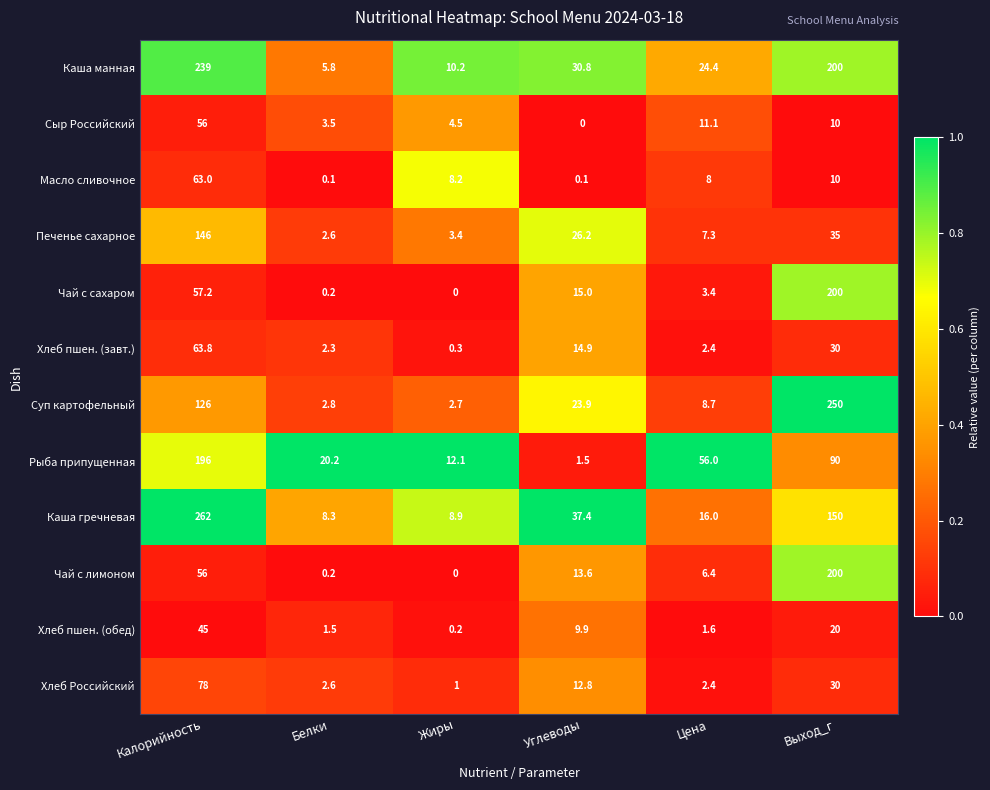

Which series has the largest total across all categories?

Каша манная